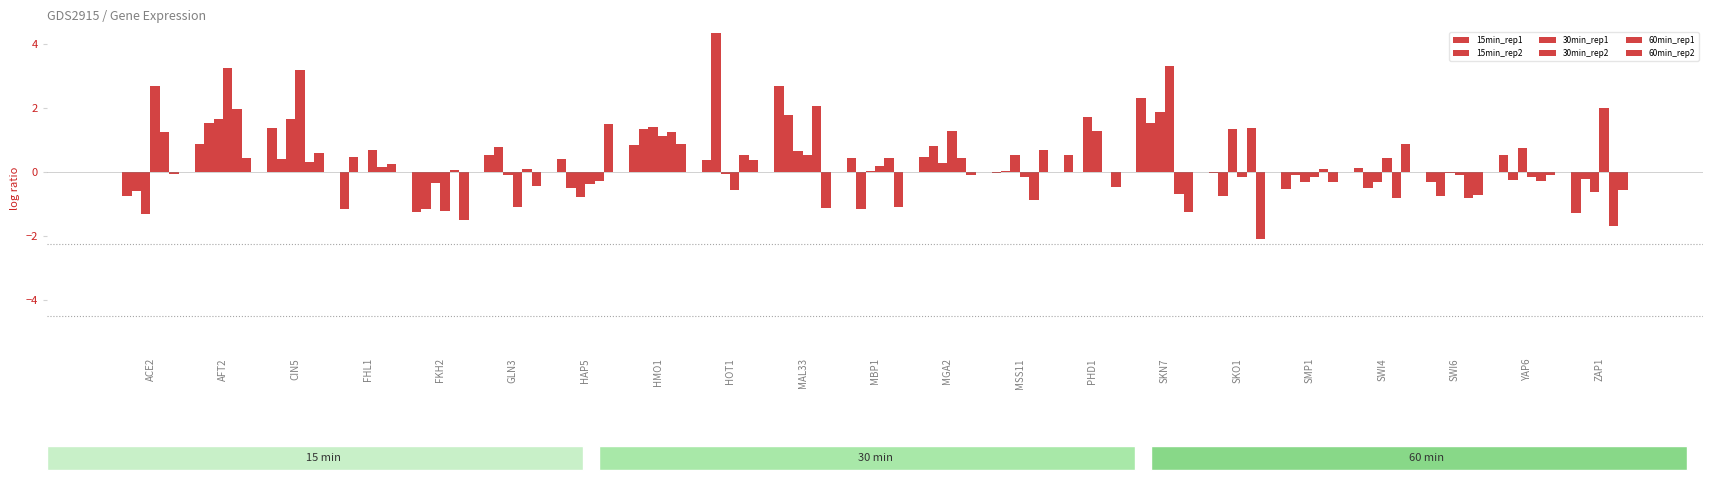

What is the total value across all series at MGA2?

3.2